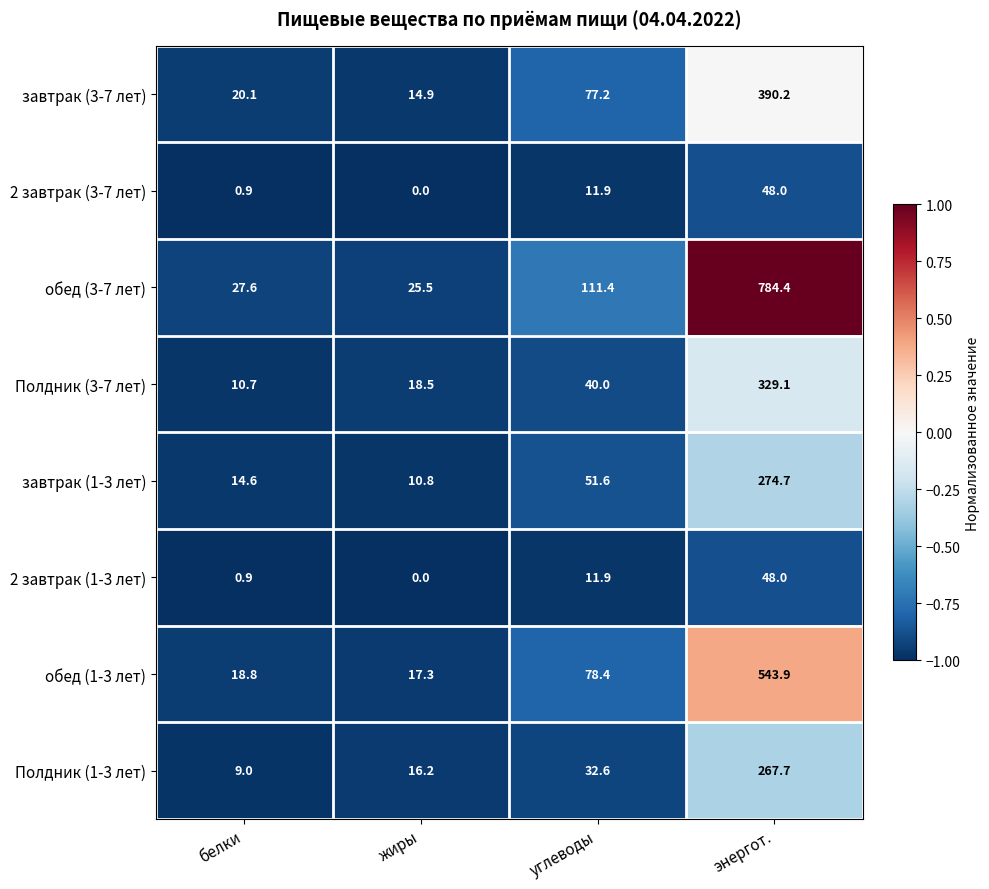

List the labels in order of обед (1-3 лет) value, largest first.

энергот., углеводы, белки, жиры